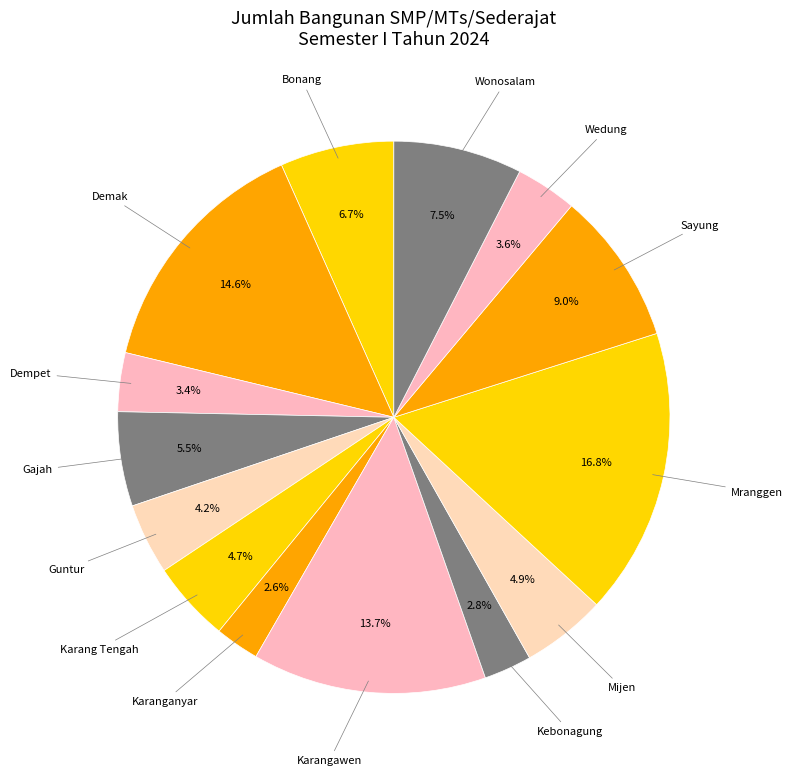

How many segments does this pie chart have?

14